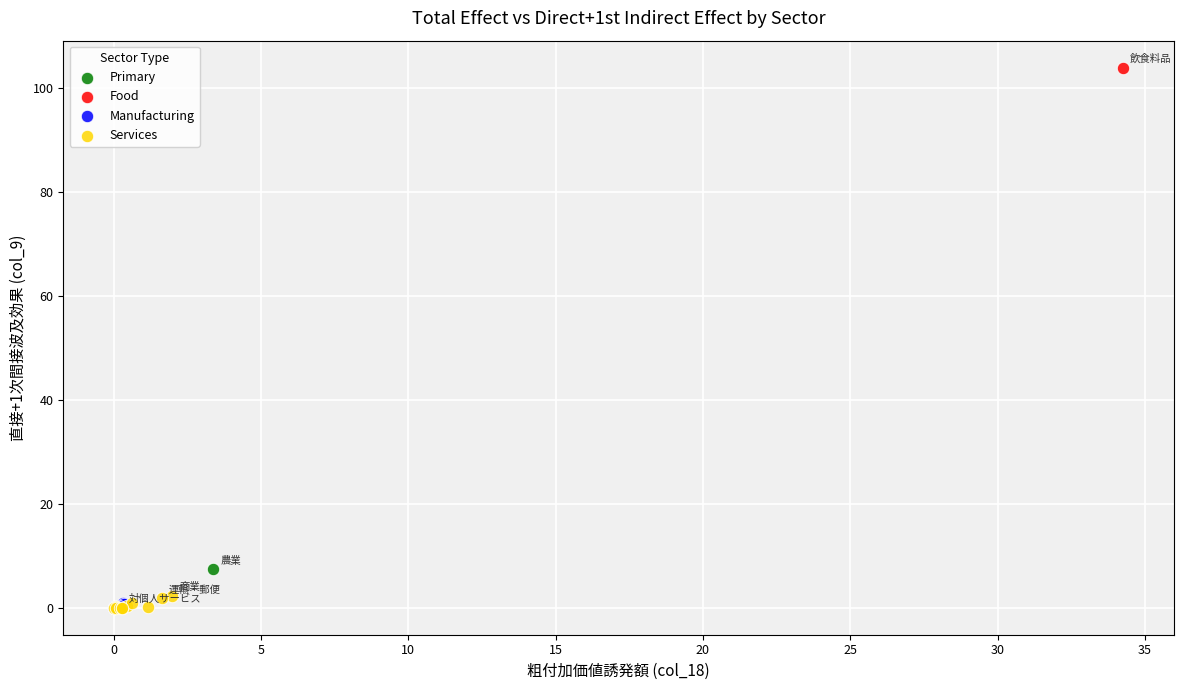

Which series reaches the maximum Y coordinate?

Food